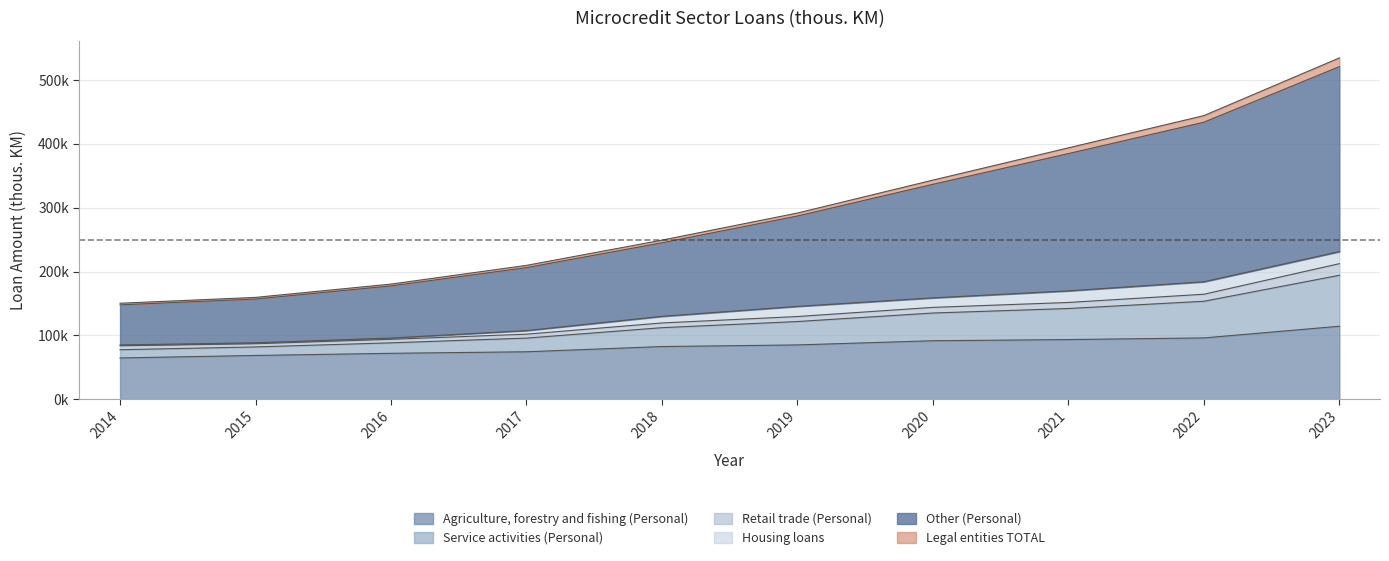

What is the sum of all Agriculture, forestry and fishing (Personal) values?

844106